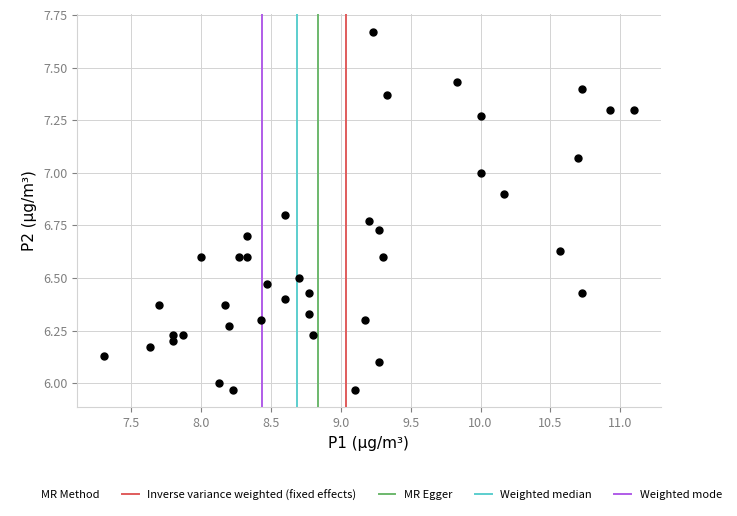

What is the range of X values (max minus min)?

3.8